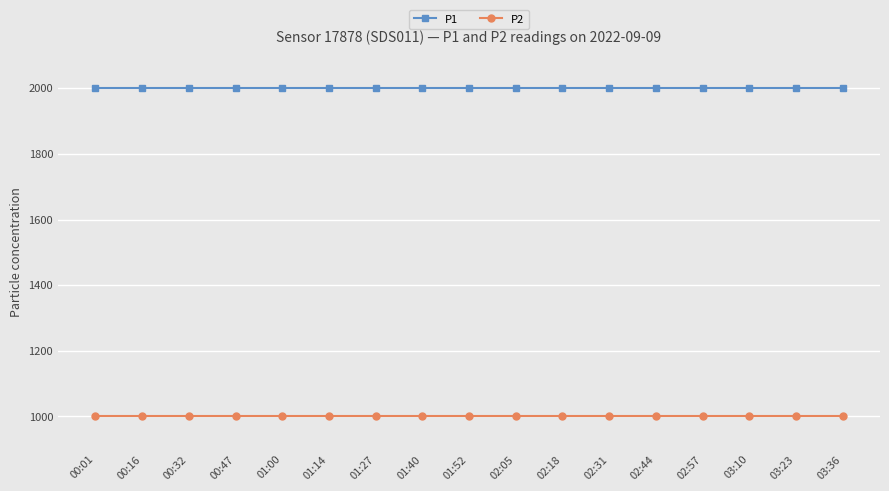

Which series has the largest total across all categories?

P1